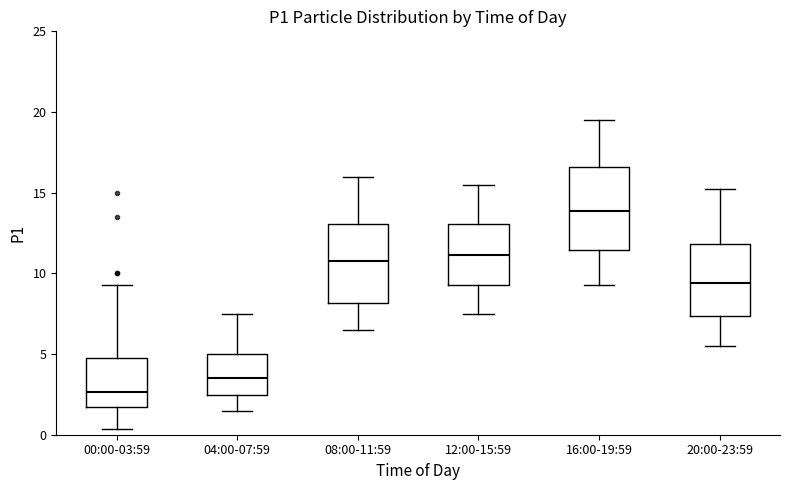

Reading left to right, read every box against the y-axis: the position of its median line, the range the box covers, and the ends of its whiskers. The values are not printed on the chart, so give them approximately, as read against the axis.

00:00-03:59: median 2.5, box 1.5 to 5.0, whiskers 0.5 to 9.5
04:00-07:59: median 3.5, box 2.5 to 5.0, whiskers 1.5 to 7.5
08:00-11:59: median 11.0, box 8.0 to 13.0, whiskers 6.5 to 16.0
12:00-15:59: median 11.0, box 9.5 to 13.0, whiskers 7.5 to 15.5
16:00-19:59: median 14.0, box 11.5 to 16.5, whiskers 9.5 to 19.5
20:00-23:59: median 9.5, box 7.5 to 12.0, whiskers 5.5 to 15.5